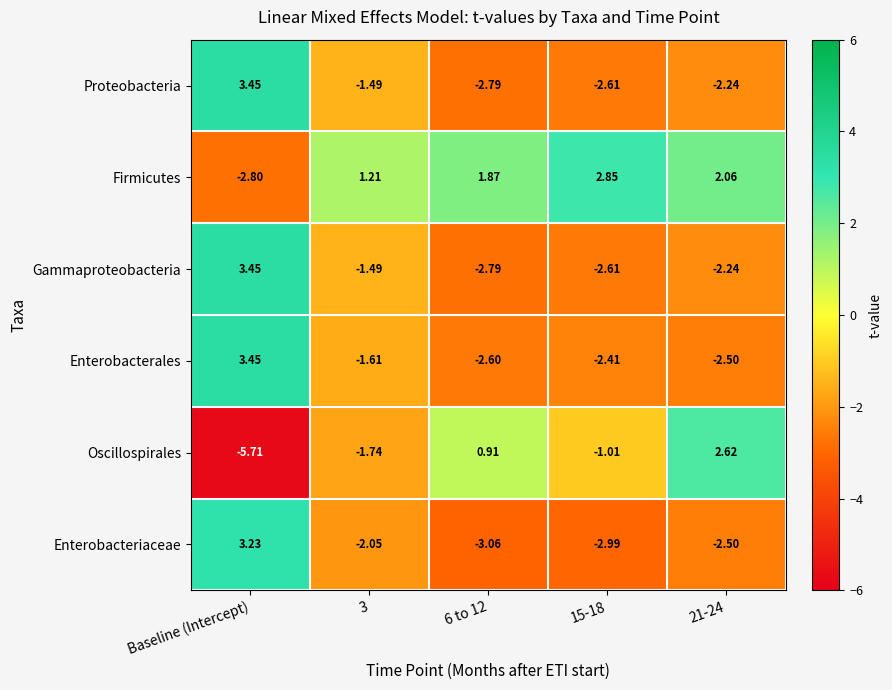

Count the number of data series in this chart.

6